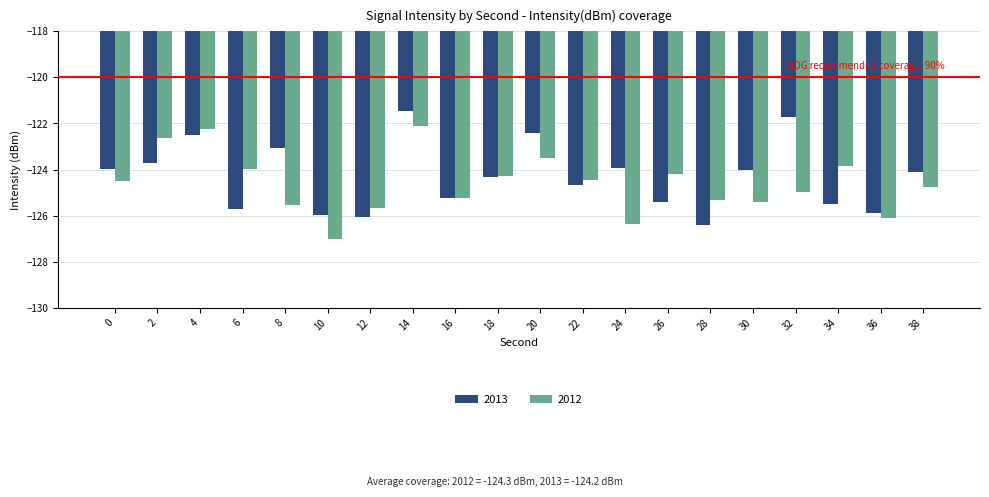

Read the 2012 value at 30.

-125.4